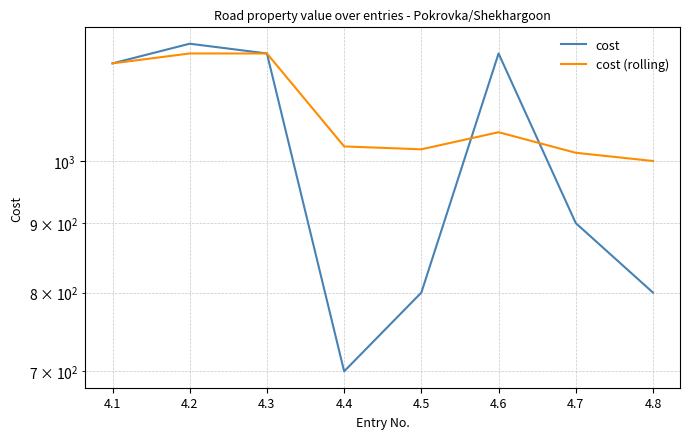

How many series are shown in this chart?

2